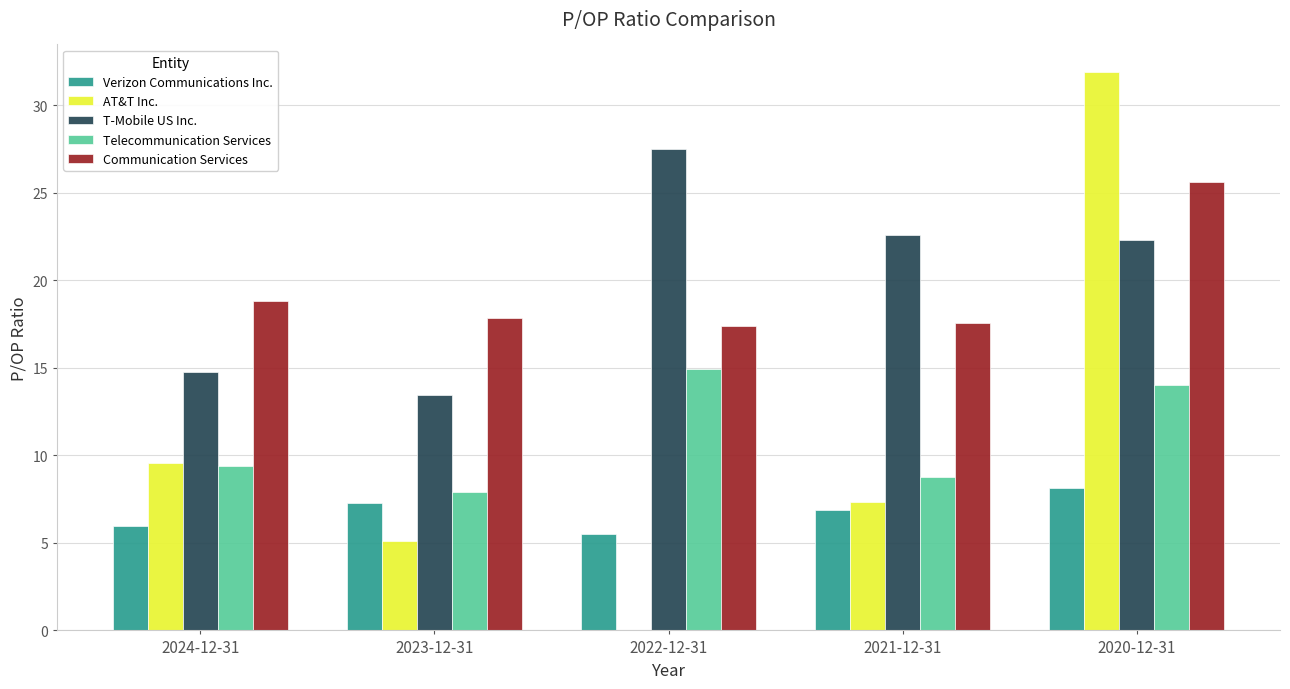

Which series changed the most between 2024-12-31 and 2023-12-31?

AT&T Inc.